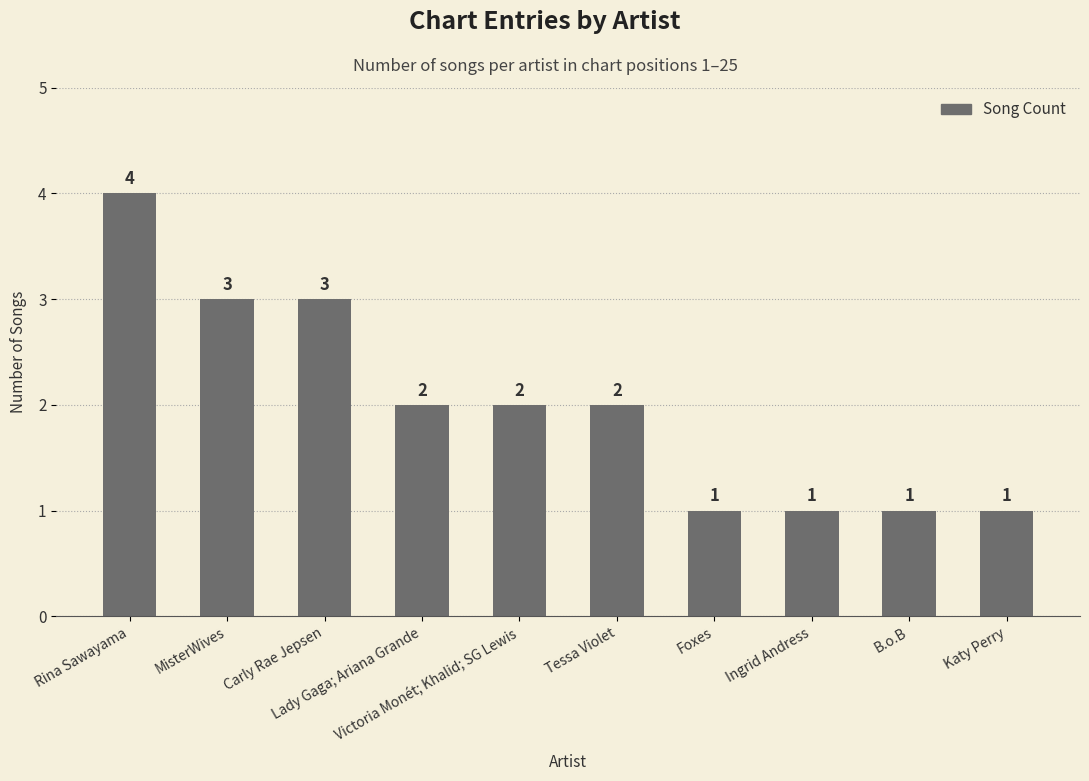

What is the sum of all values?

20